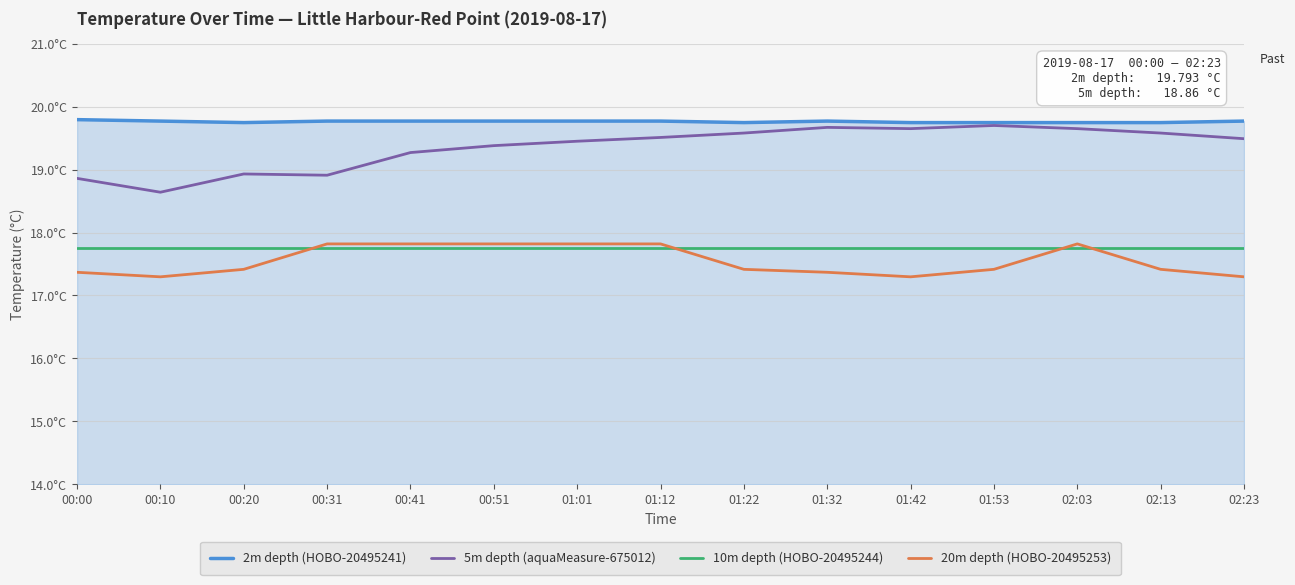

Count the 20m depth (HOBO-20495253) values in the range 17 to 18.

15